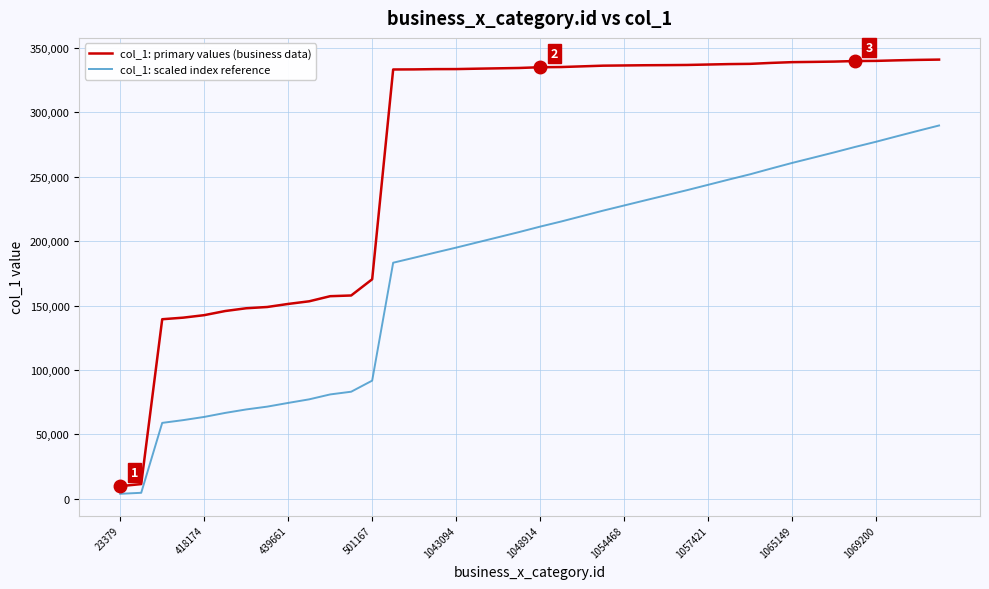

List the series in order of their peak value, highest first.

col_1: primary values (business data), col_1: scaled index reference